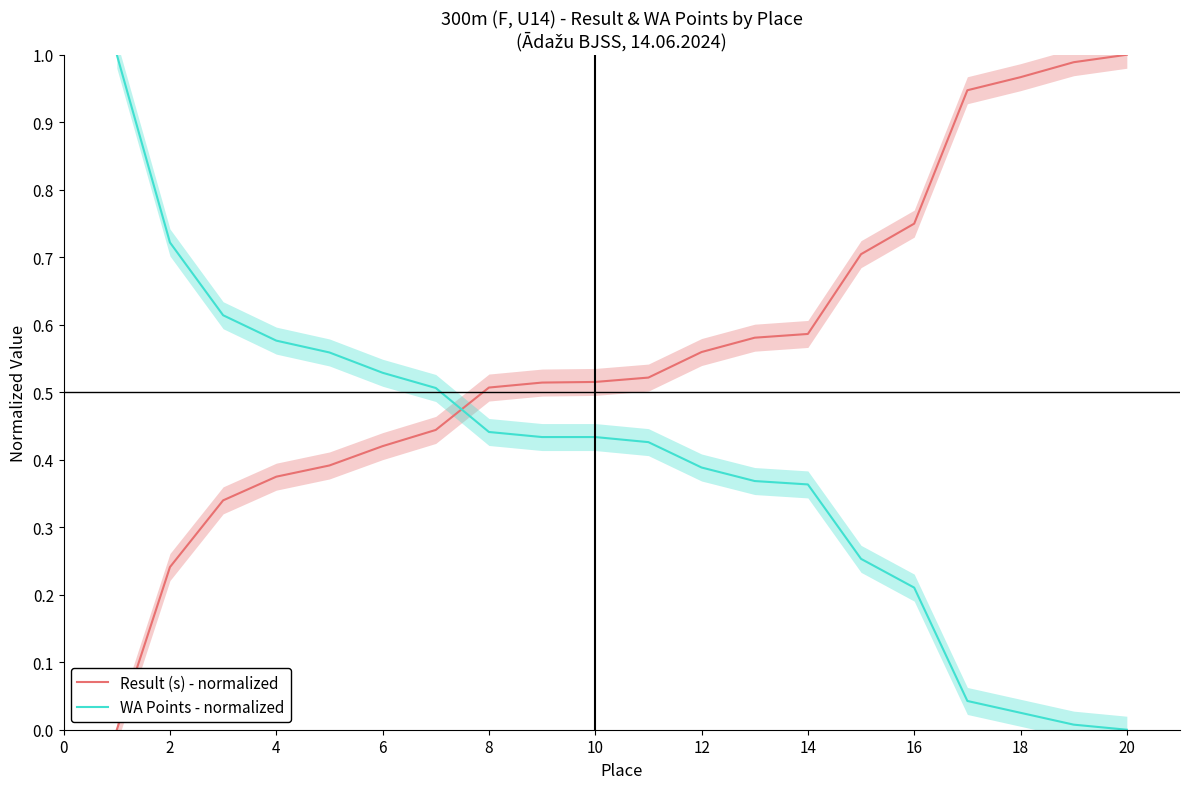

Is the value of WA Points - normalized at 14 greater than the value of Result (s) - normalized at 18?

No